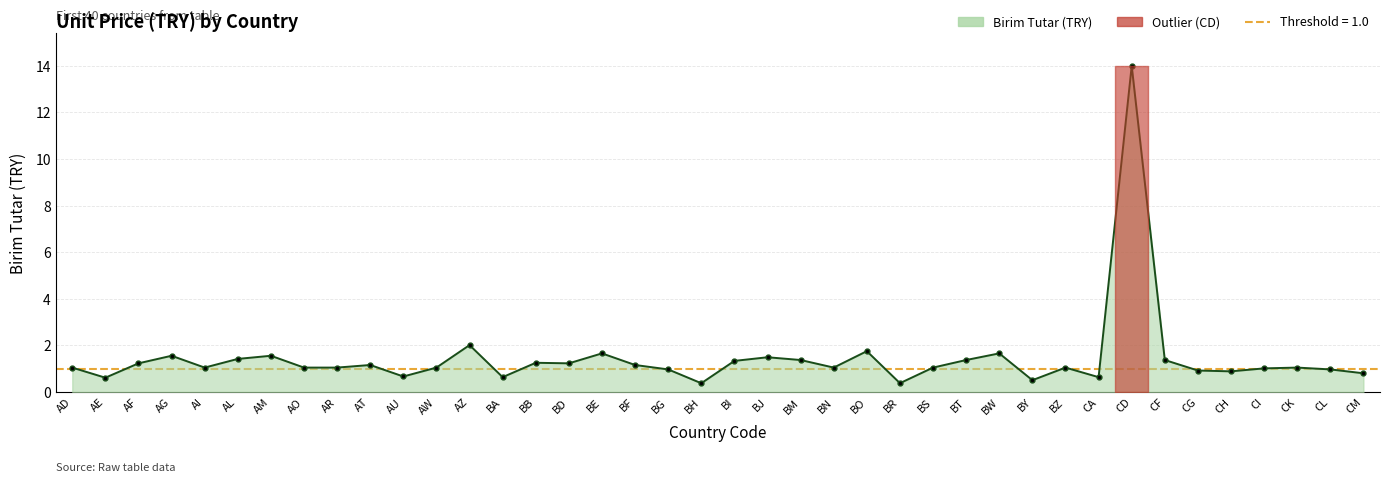

True or false: the data has more than 2 interior local peaks.

True